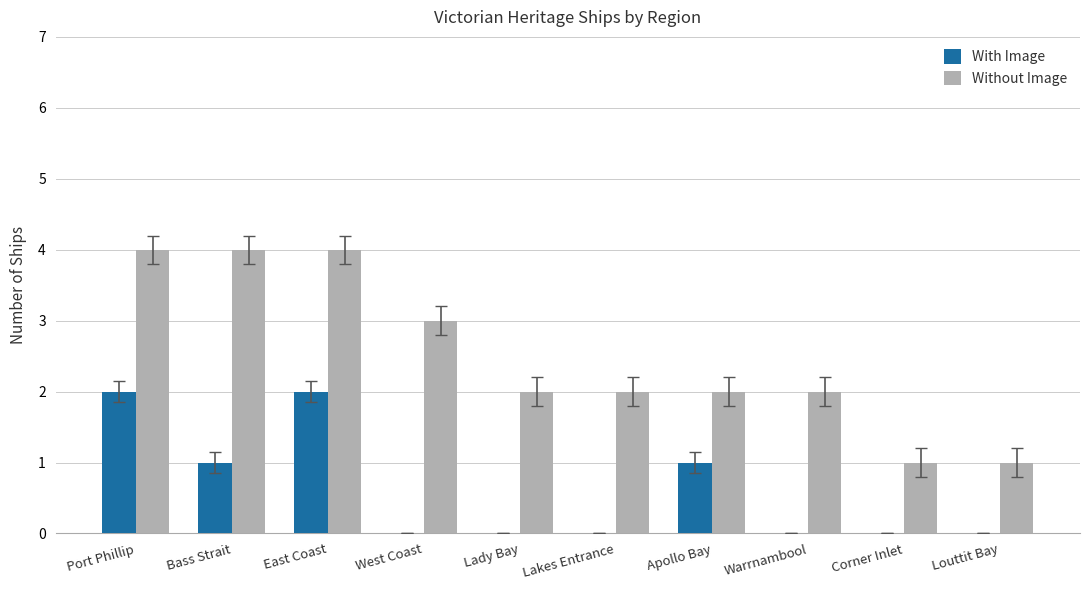

The value of Without Image at Lady Bay is 2. True or false?

True